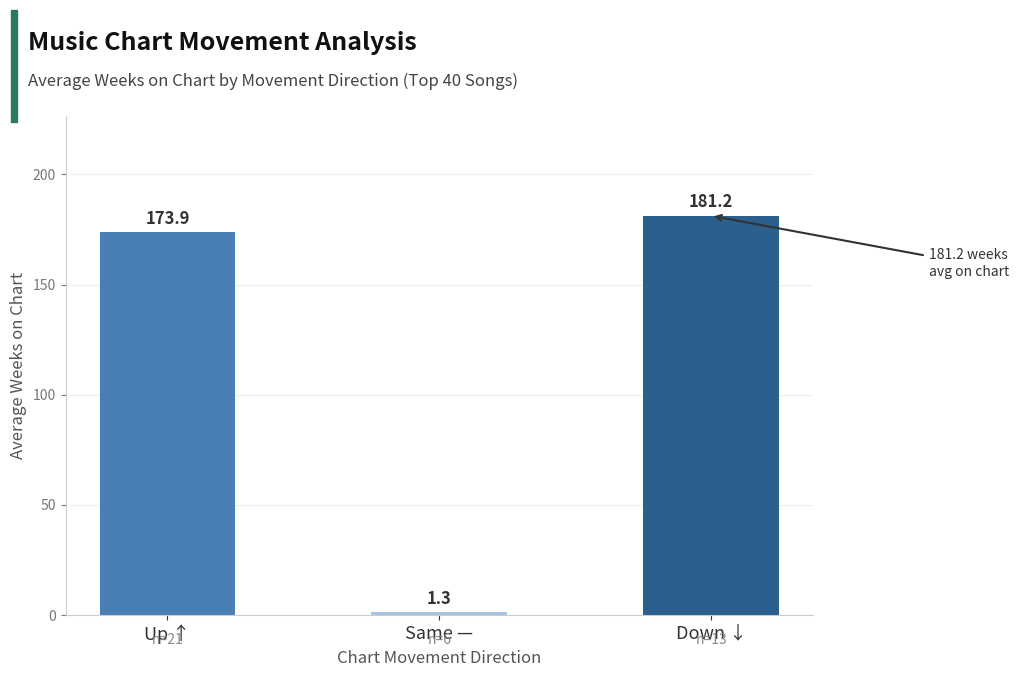

How many data points does each series have?

3